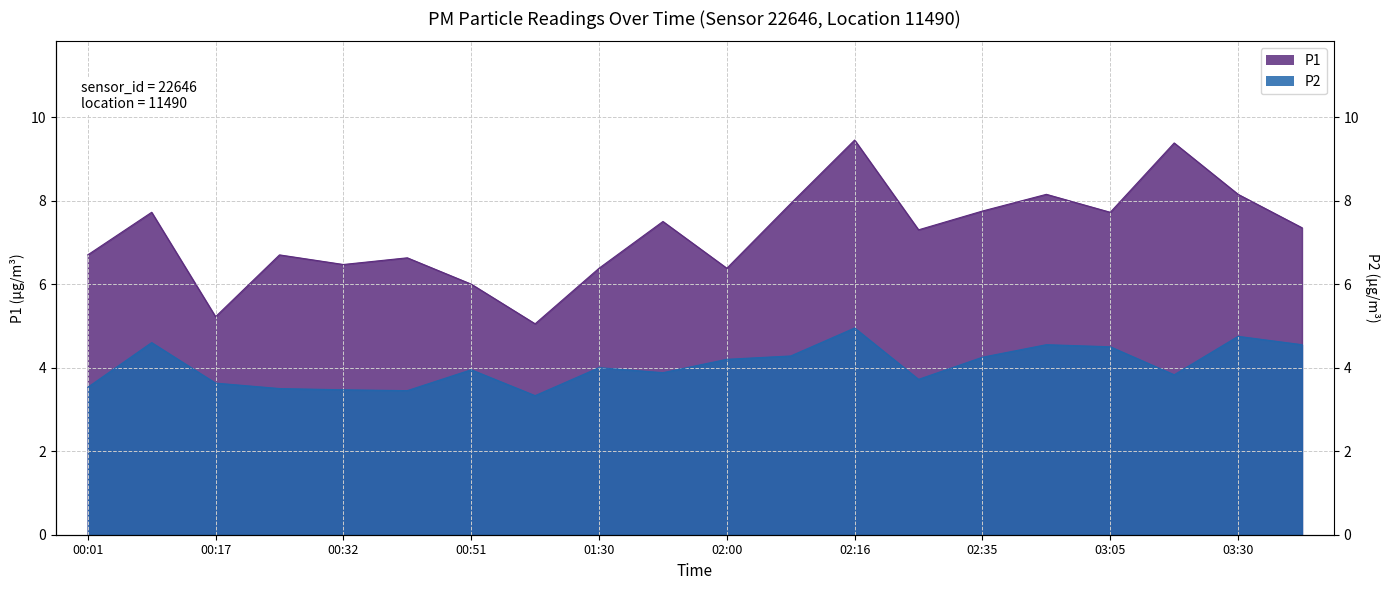

Rank the series at 03:18 from lowest to highest value.

P2, P1